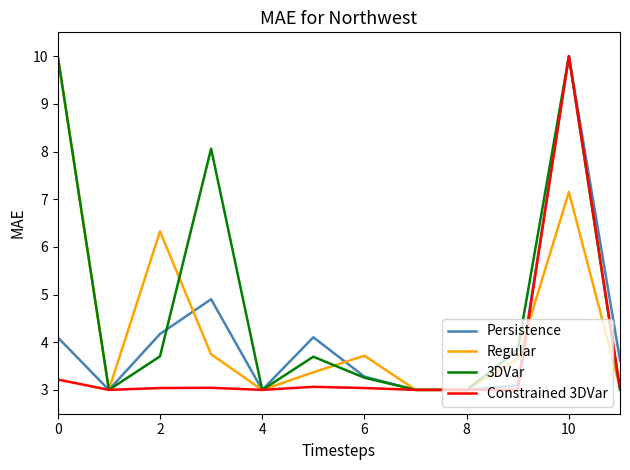

What is the lowest value of the 3DVar series?

3.0